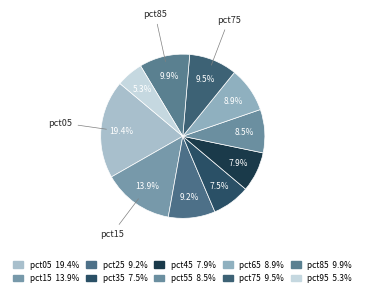

How many slices are in this pie chart?

10